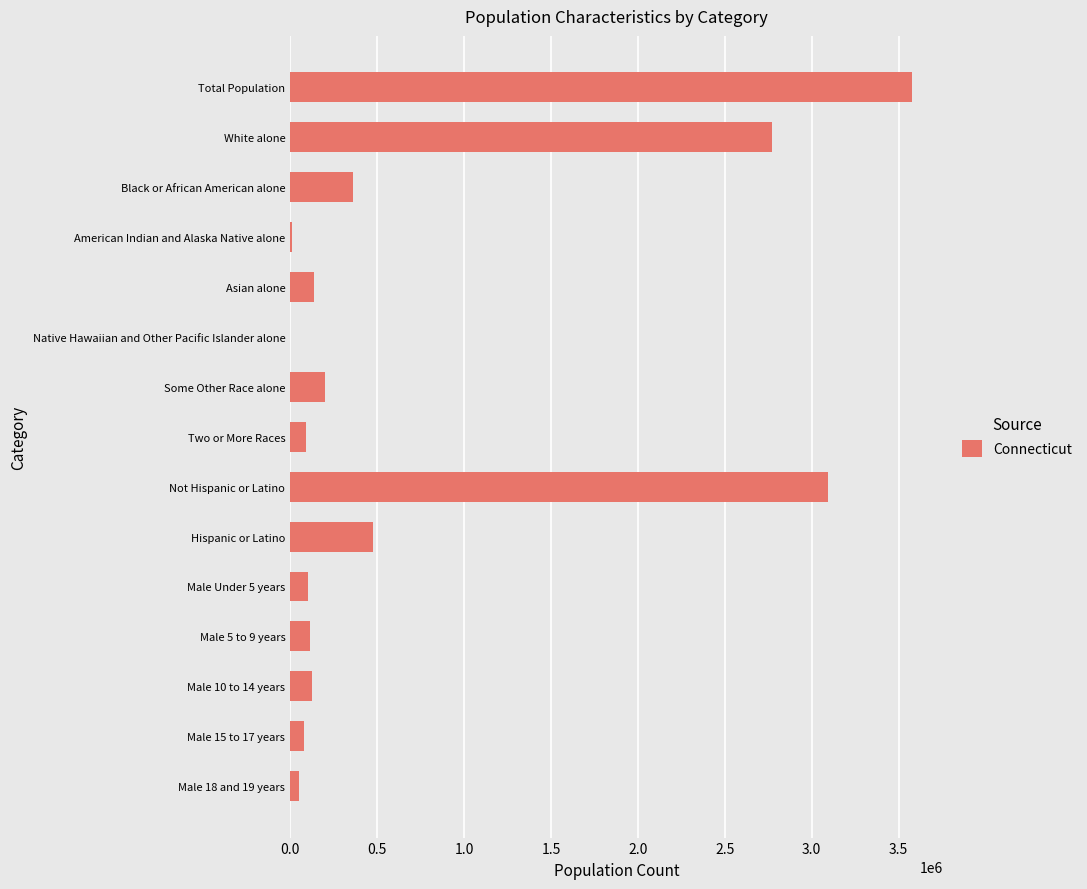

The value at Male 15 to 17 years is 78034. True or false?

True